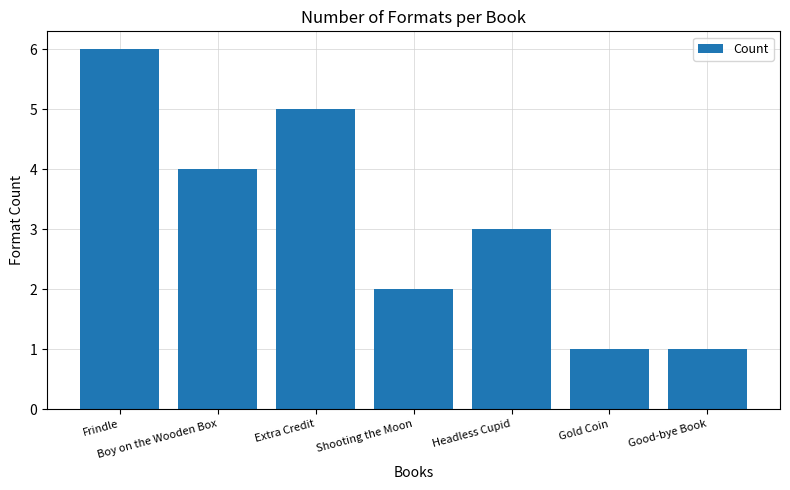

Read the value at Good-bye Book.

1